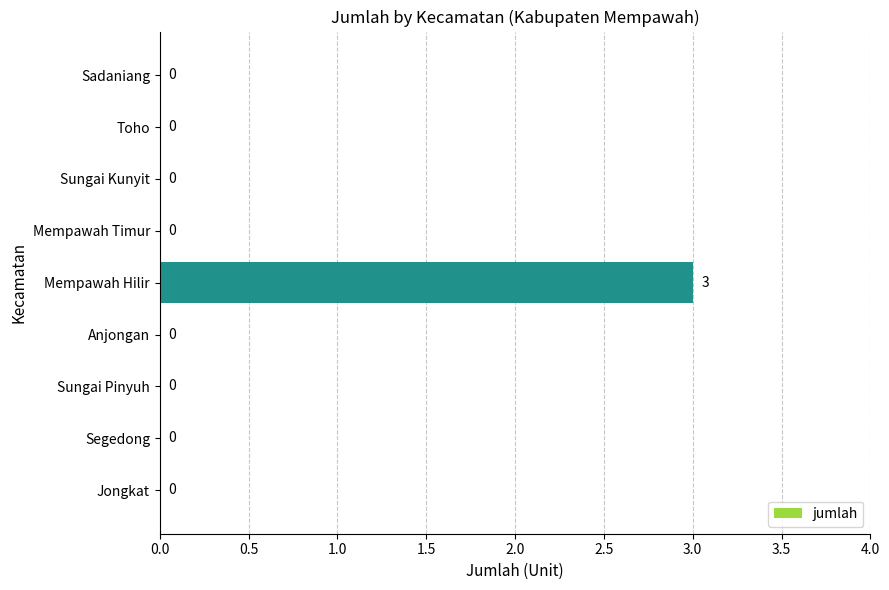

How many values are between 0 and 1?

8